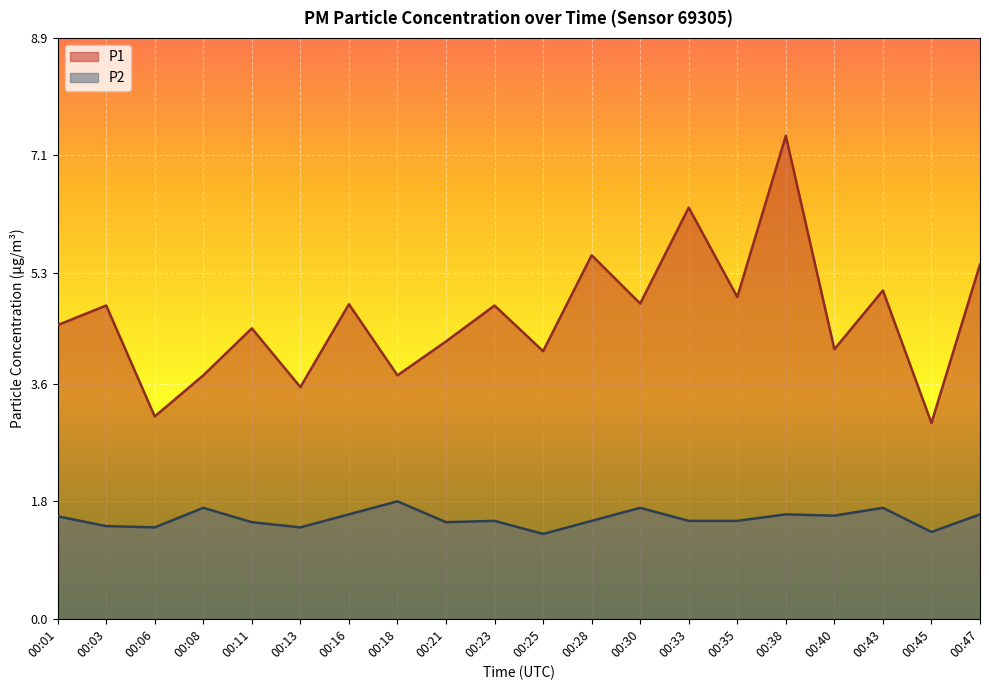

True or false: P1 and P2 intersect in this chart.

False